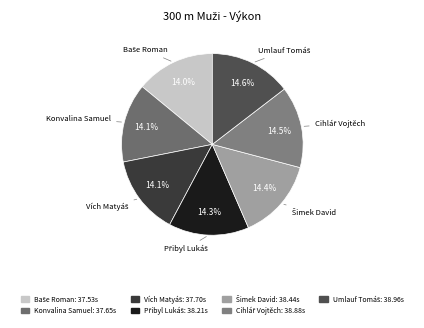

Does any single category account for the majority?

No